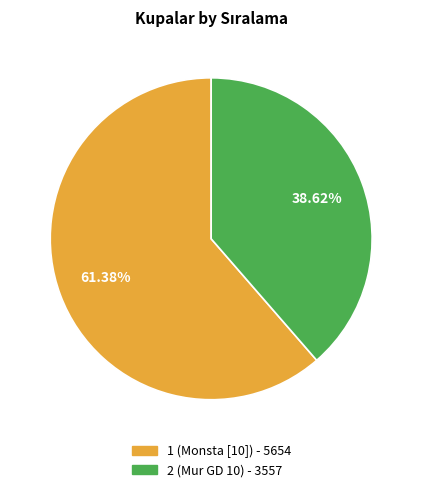

To the nearest percent, what portion does 2 represent?

39%